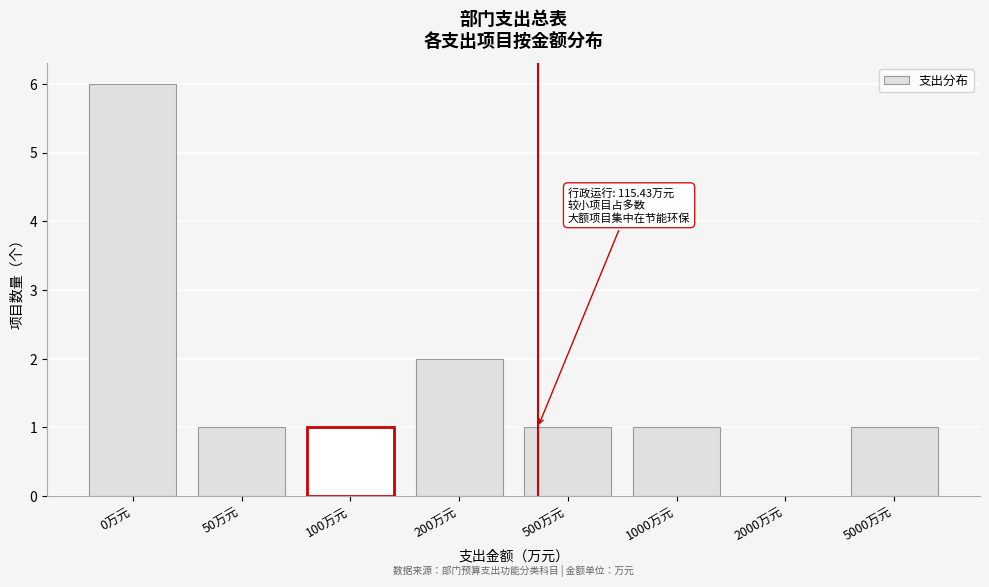

Reading left to right, extract all data points from this chart.

0万元=6	50万元=1	100万元=1	200万元=2	500万元=1	1000万元=1	2000万元=0	5000万元=1